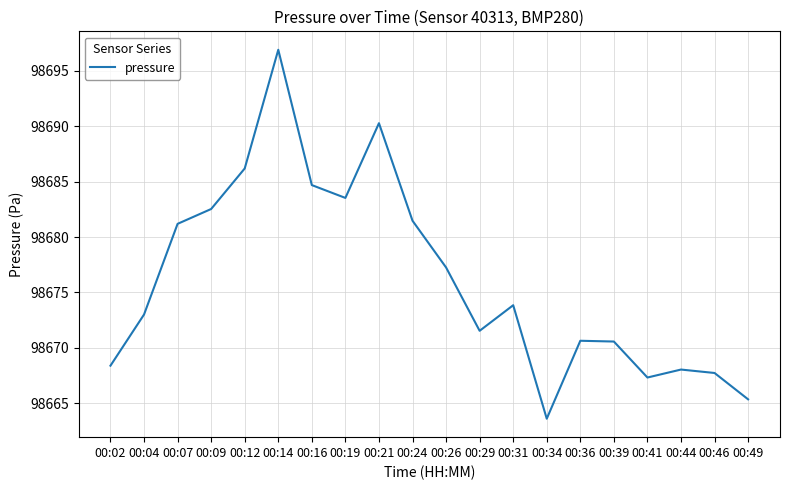

Read the value at 00:02.

98668.4